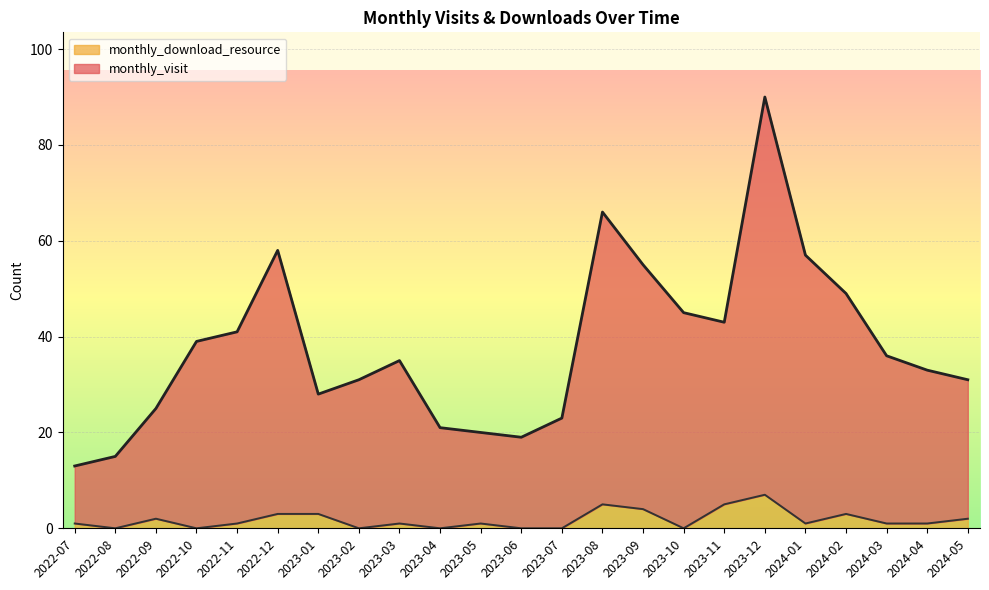

True or false: monthly_download_resource and monthly_visit intersect in this chart.

False